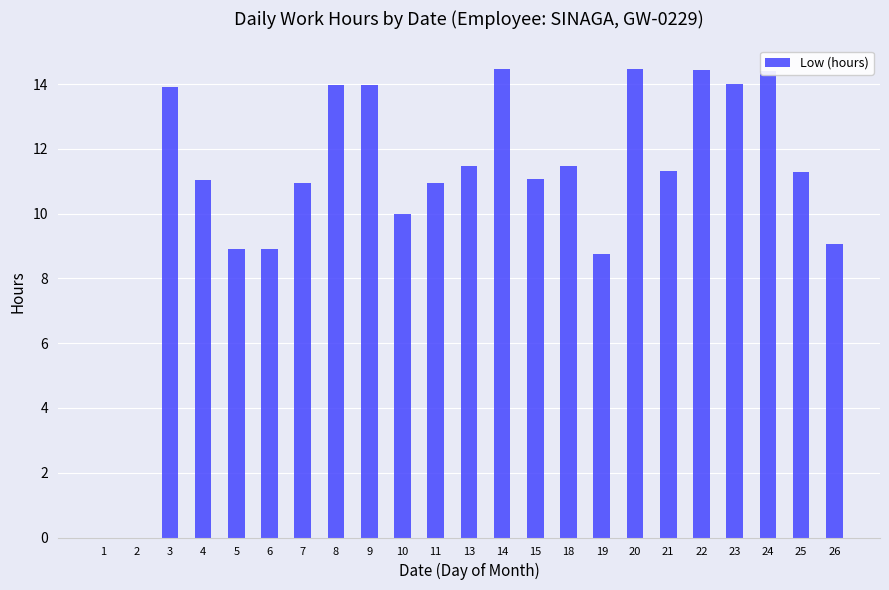

How many categories are shown in the chart?

23